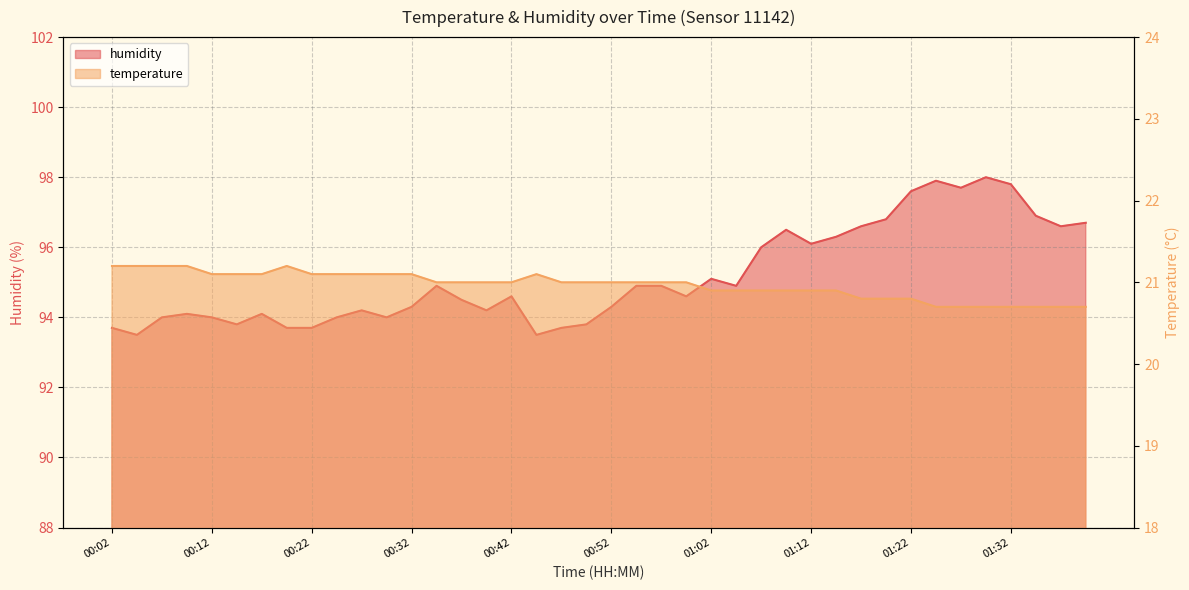

What is the sum of the temperature values at 01:17 and 01:37?

41.5